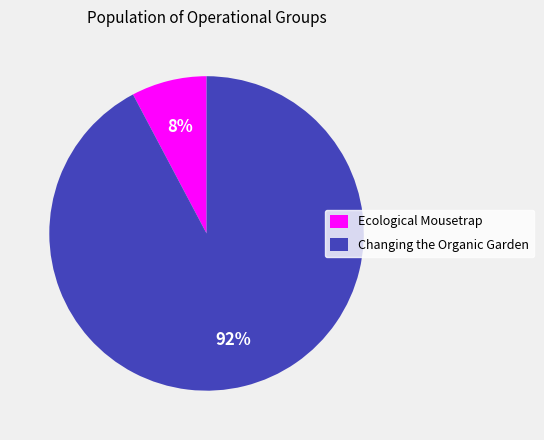

Do Changing the Organic Garden and Ecological Mousetrap together represent more than half of the pie?

Yes